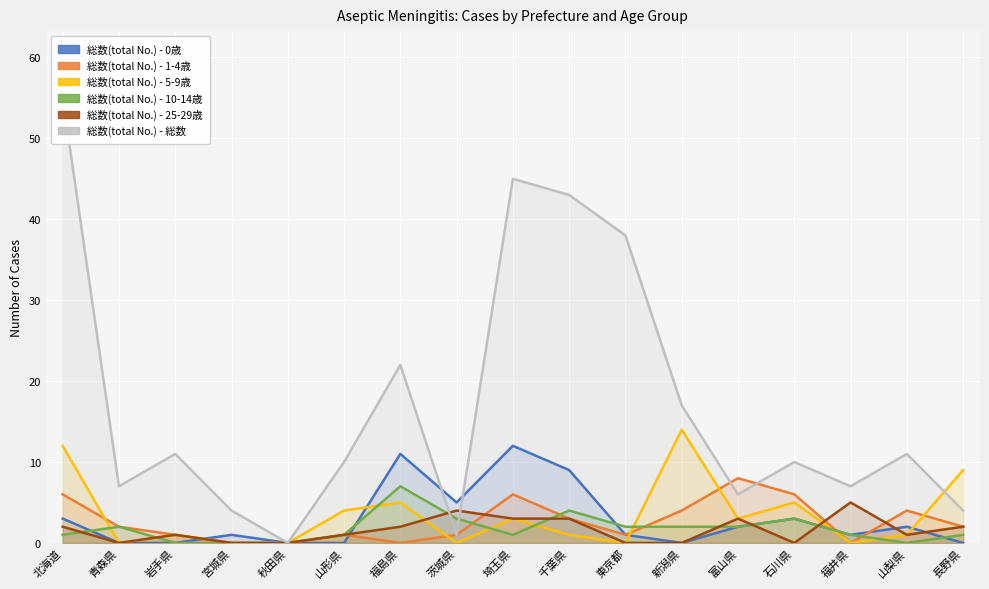

At which category does the chart reach its minimum across all series?

青森県